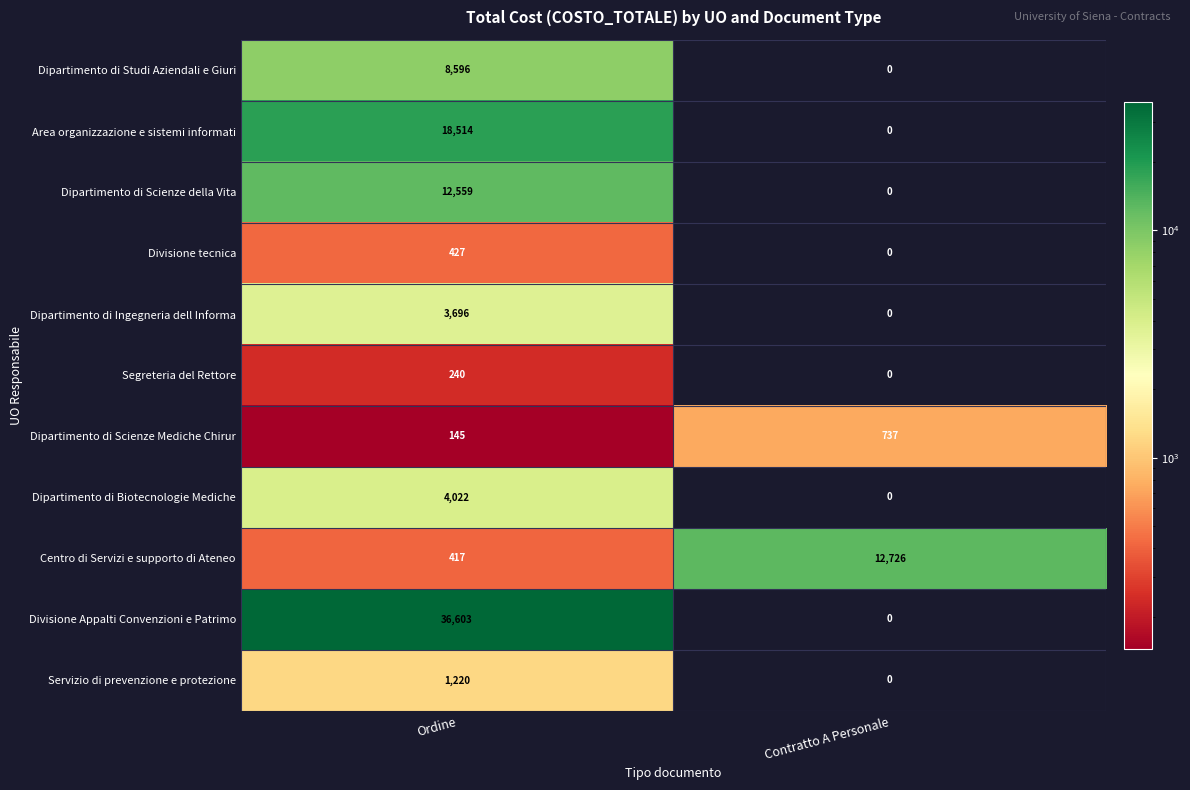

What is the sum of the Centro di Servizi e supporto di Ateneo values at Ordine and Contratto A Personale?

13143